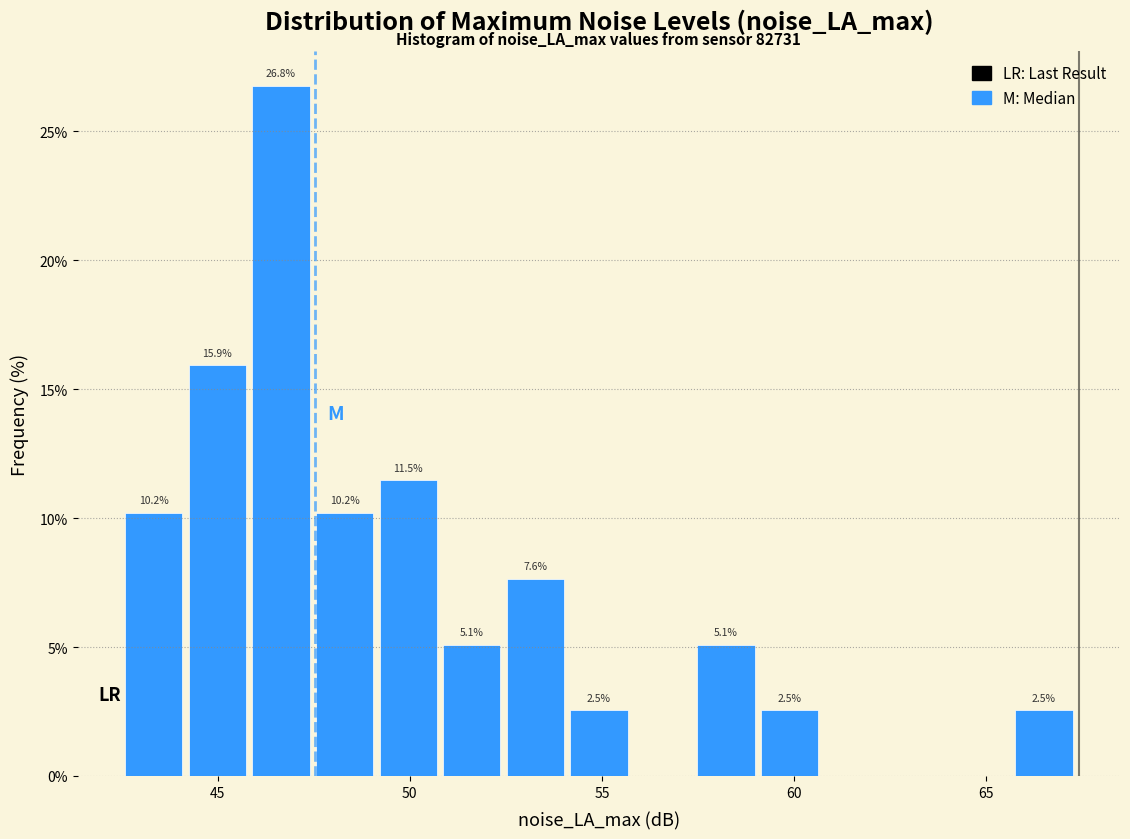

Around what value on the x-axis is the tallest bar? Give the approximate position of its centre, as read against the axis.

46.5